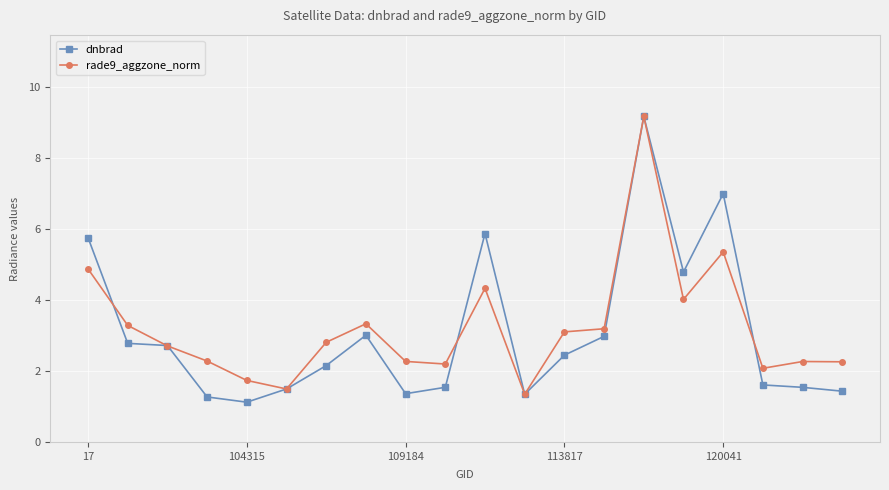

Does the chart have visible grid lines?

Yes